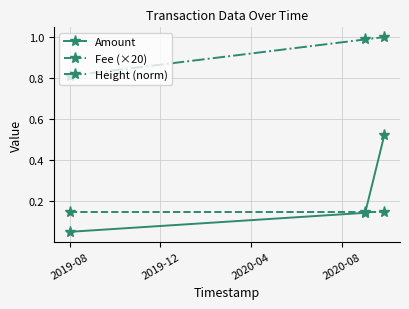

Which series has the largest total across all categories?

Height (norm)